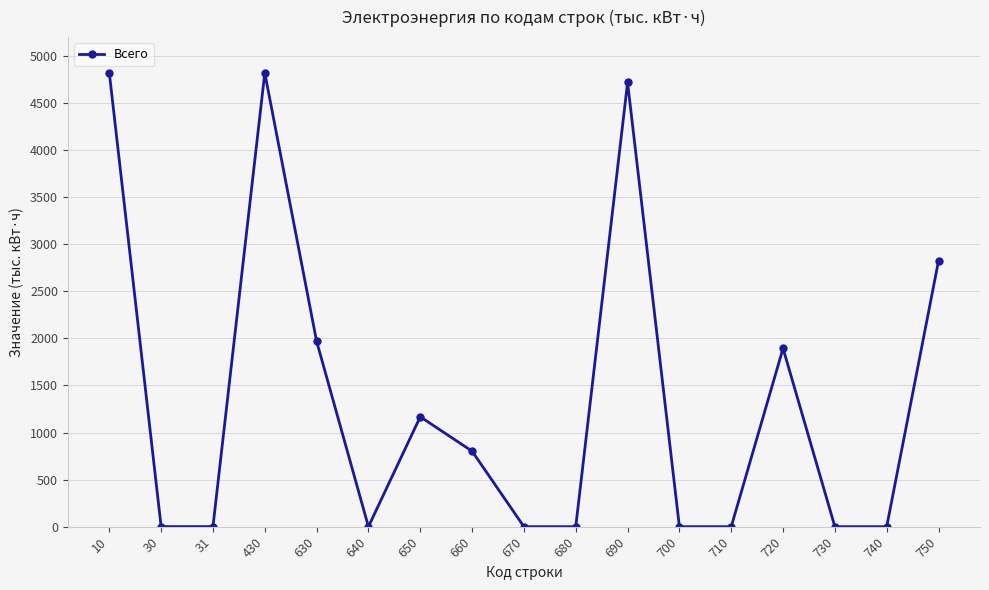

How many lines are shown in the chart?

1